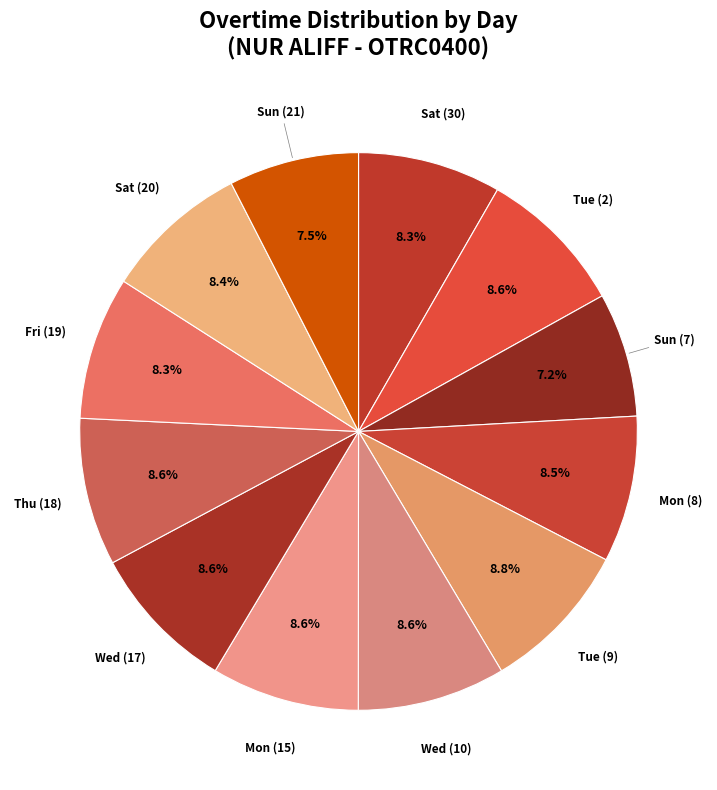

What percentage is the Thu (18) slice, to the nearest percent?

9%